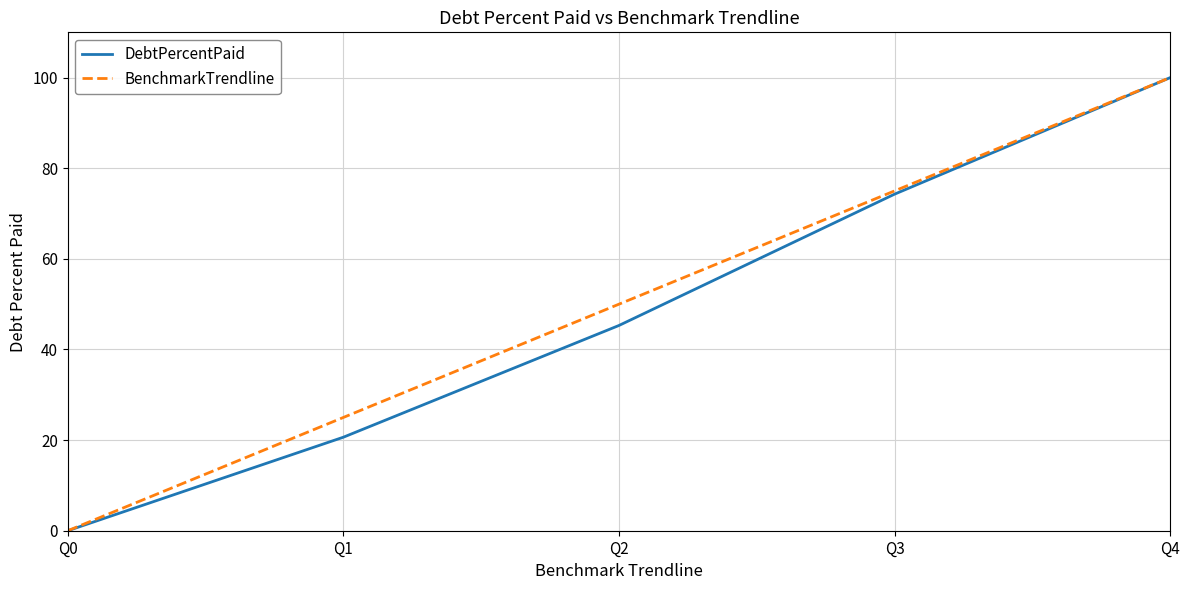

Reading left to right, list all the values displayed in this chart.

DebtPercentPaid: Q0=0.0	Q1=20.6	Q2=45.3	Q3=74.3	Q4=100.0
BenchmarkTrendline: Q0=0.0	Q1=25.0	Q2=50.0	Q3=75.0	Q4=100.0